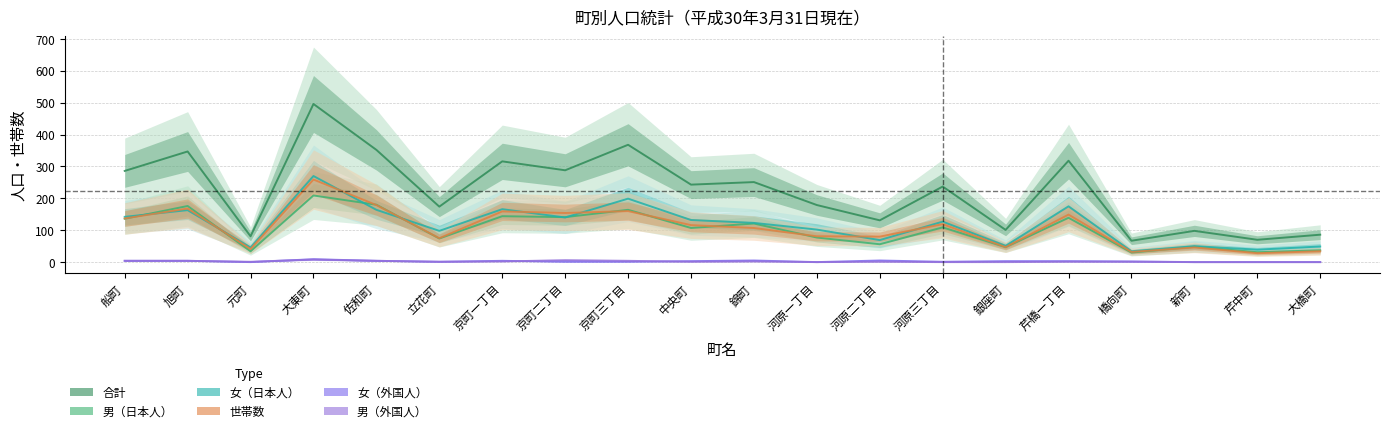

How many categories are shown in the chart?

20